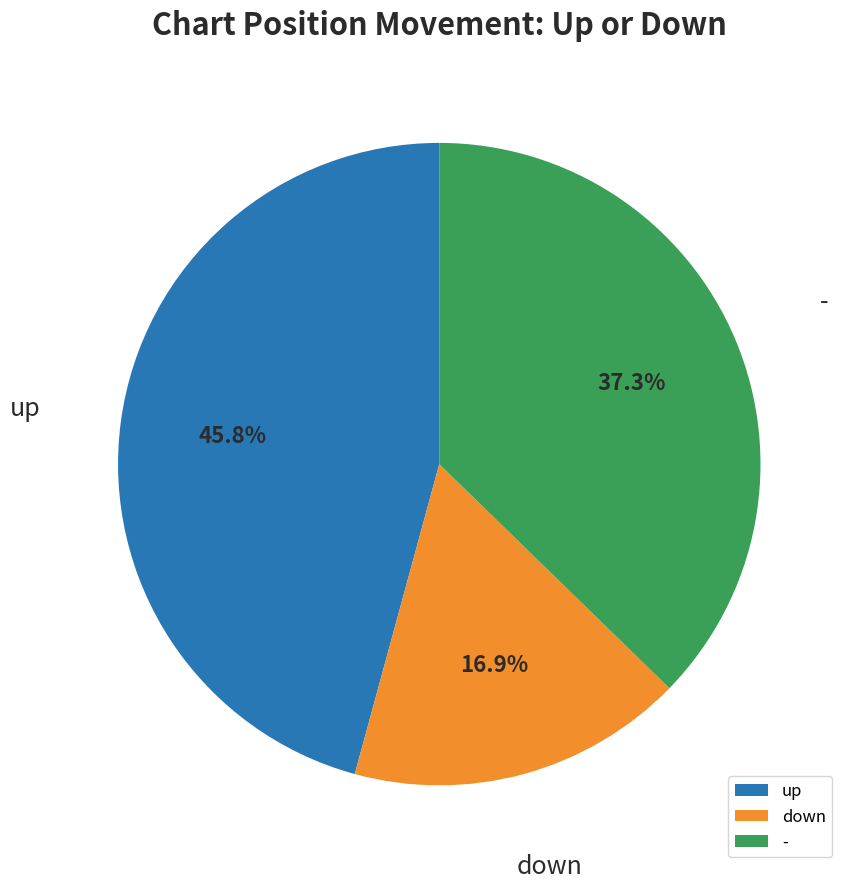

Count the number of slices in the pie.

3